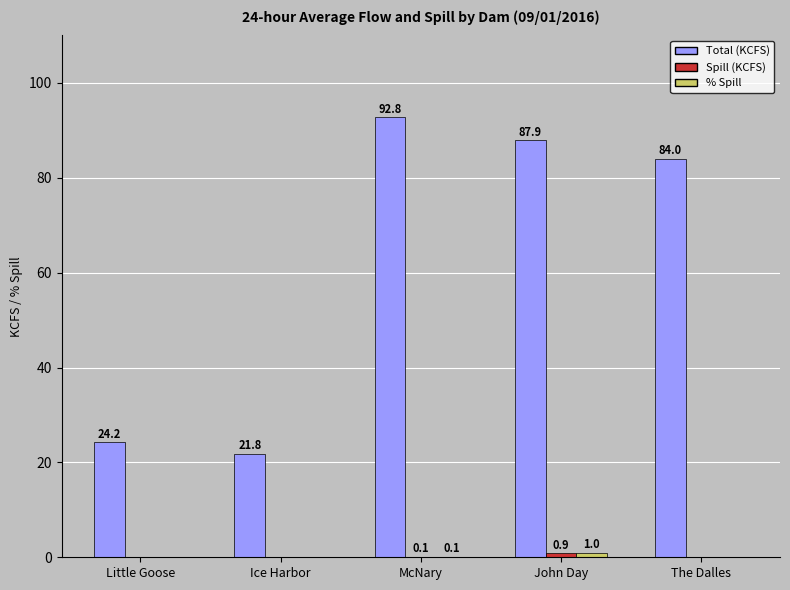

How many data points does each series have?

5